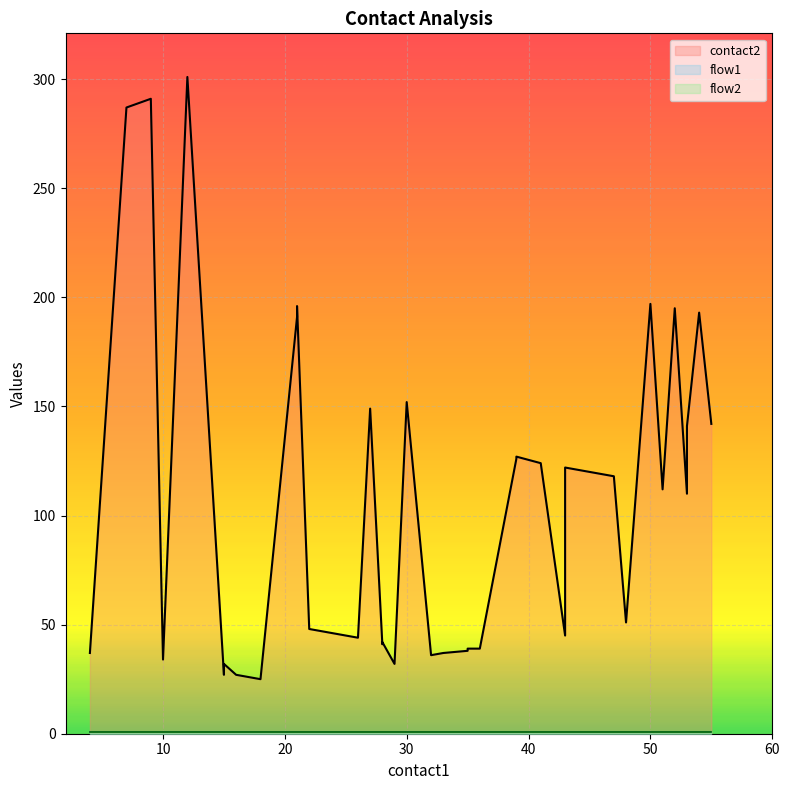

How many lines are shown in the chart?

3